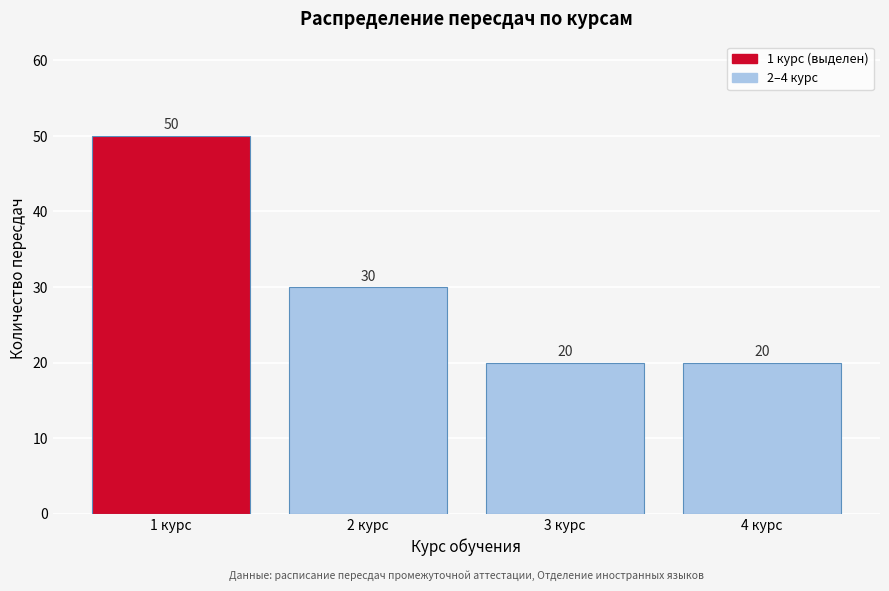

Reading left to right, what are all the values shown in this chart?

50	30	20	20